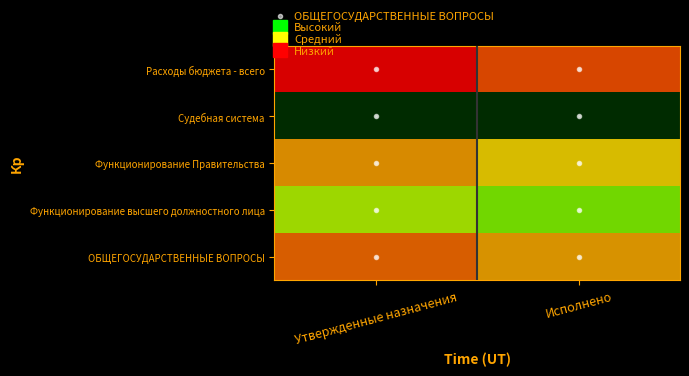

At which category is the sum across all series the highest?

Утвержденные назначения